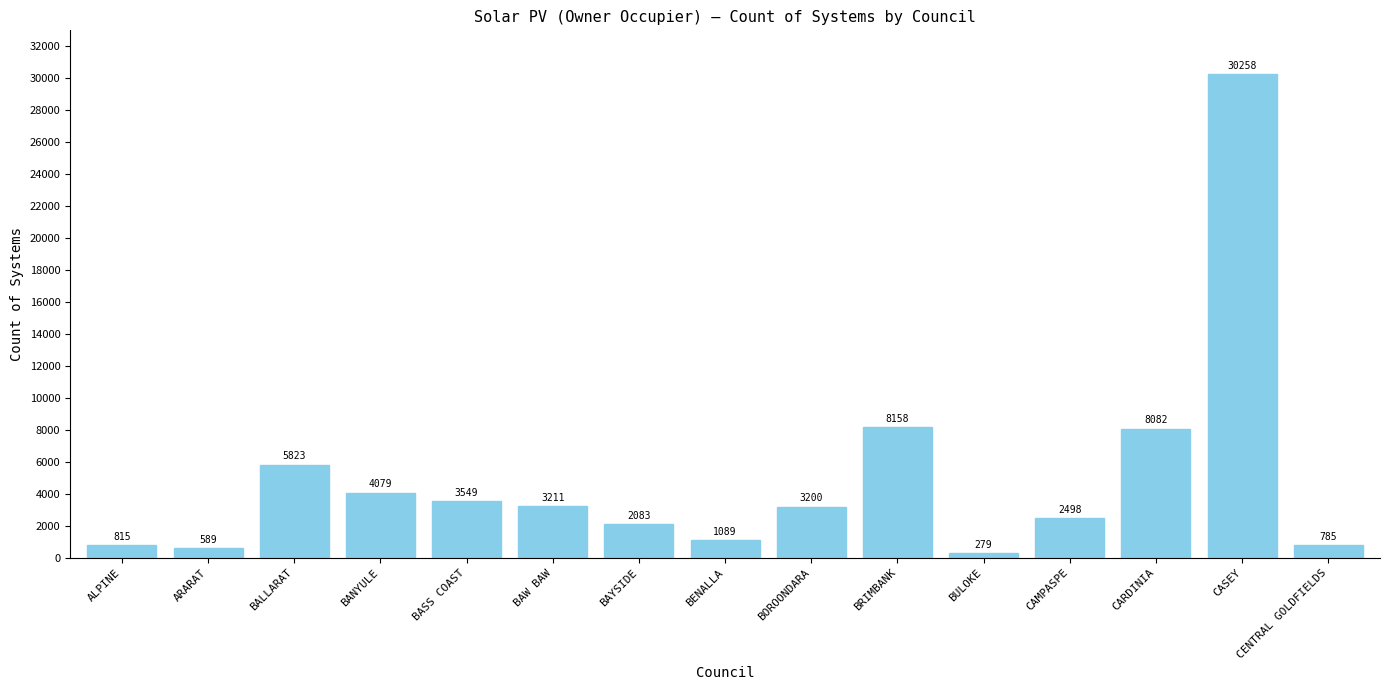

List the labels in order of value, largest first.

CASEY, BRIMBANK, CARDINIA, BALLARAT, BANYULE, BASS COAST, BAW BAW, BOROONDARA, CAMPASPE, BAYSIDE, BENALLA, ALPINE, CENTRAL GOLDFIELDS, ARARAT, BULOKE